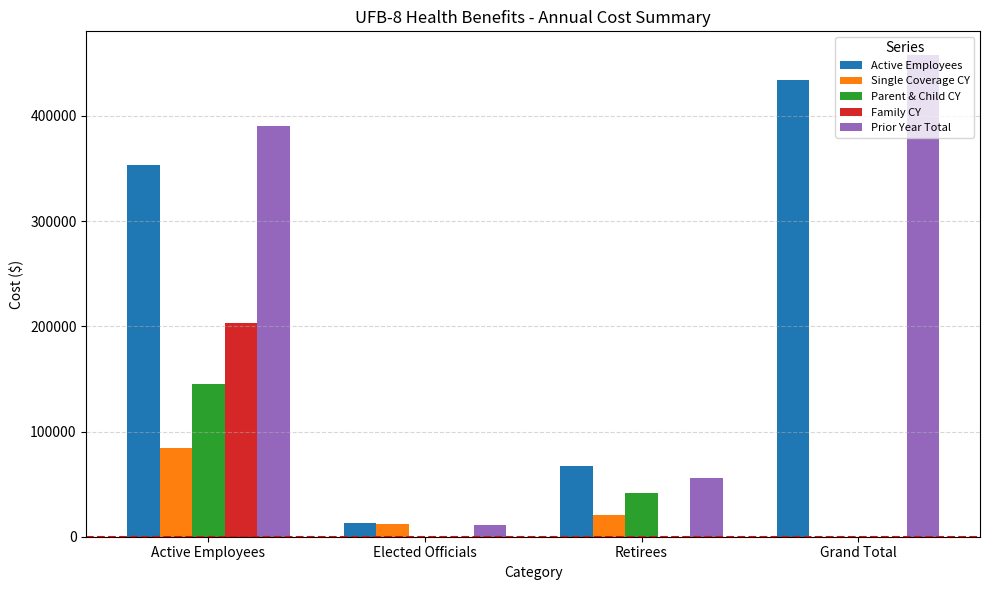

What is the total value across all series at Elected Officials?

36098.7